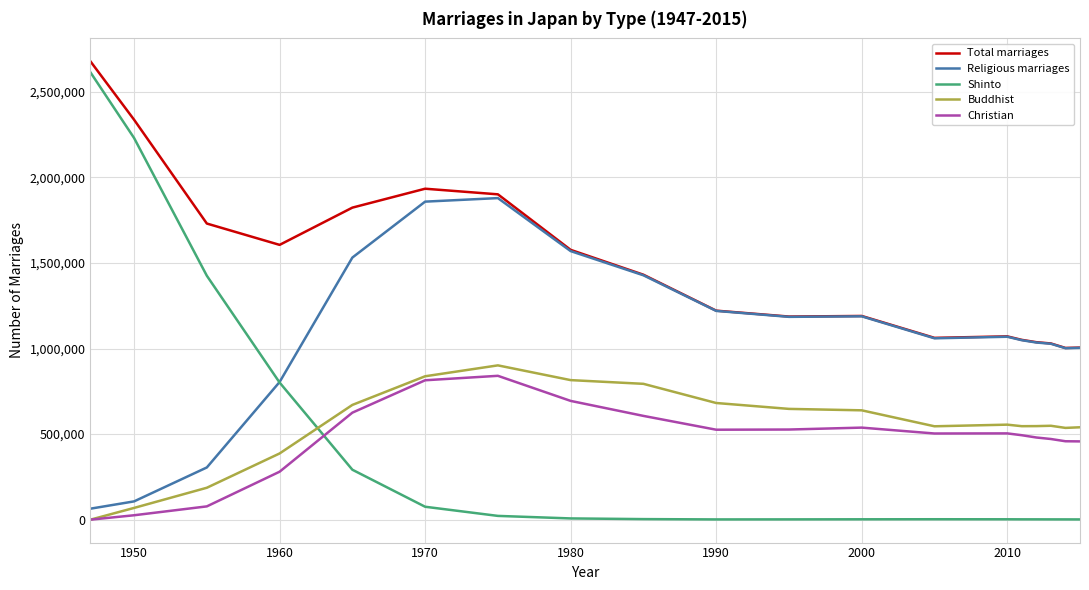

What is the maximum value for Total marriages?

2678792